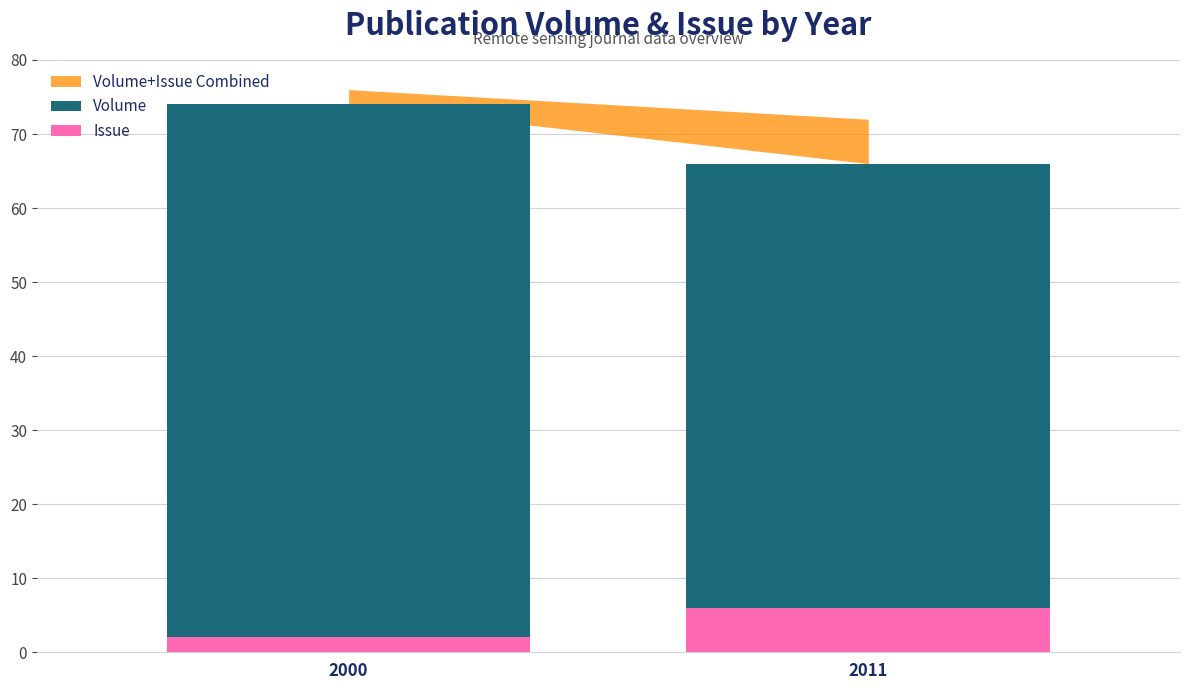

Which series has the largest total across all categories?

Volume